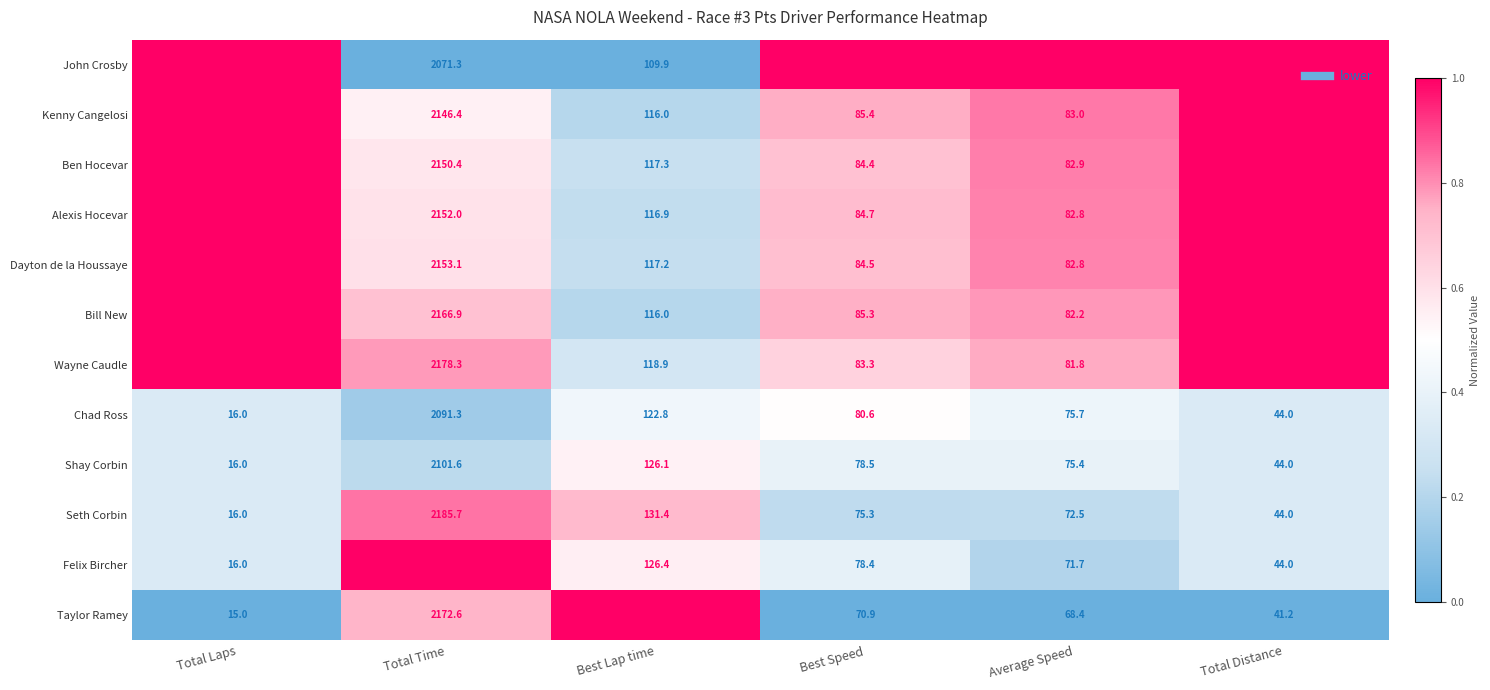

What is the spread (max minus min) of values at Total Laps?

3.0